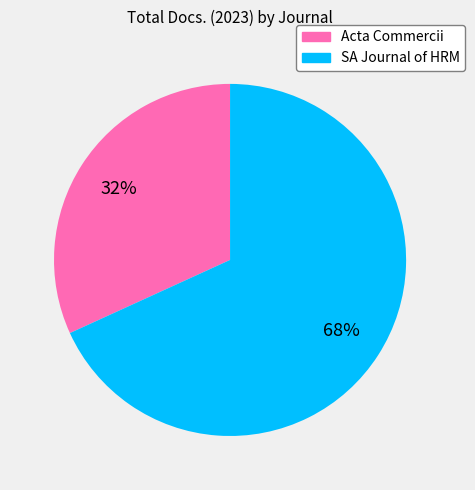

To the nearest percent, what is the average slice percentage?

50%